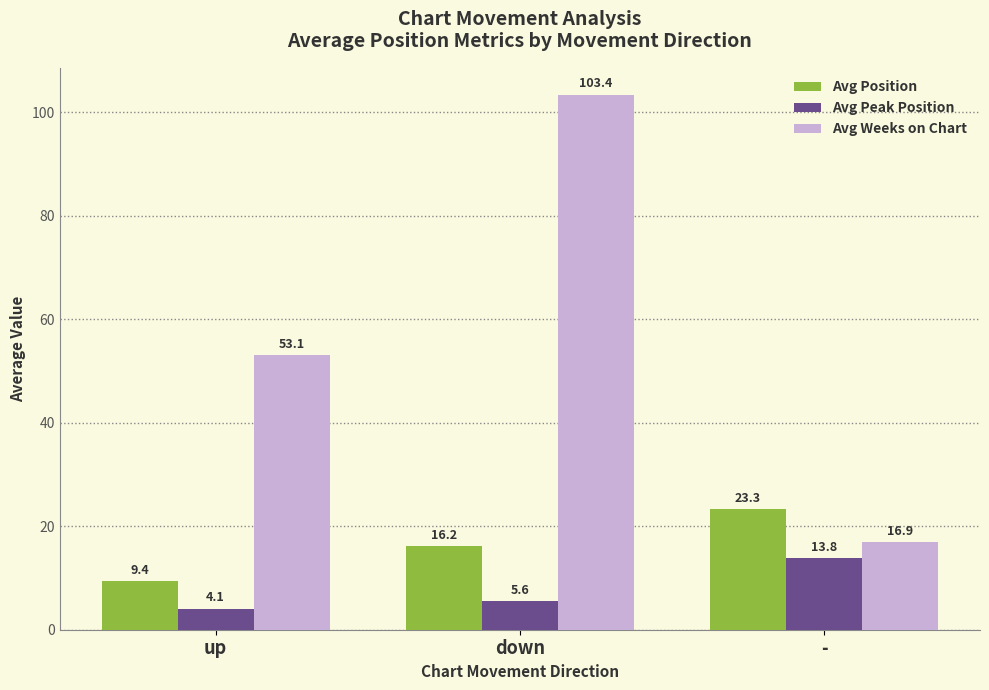

Count the number of data series in this chart.

3